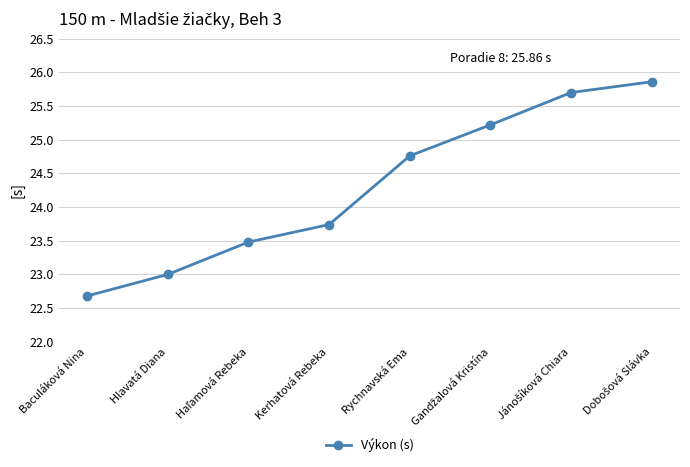

True or false: the data shows 39.6 at Baculáková Nina.

False